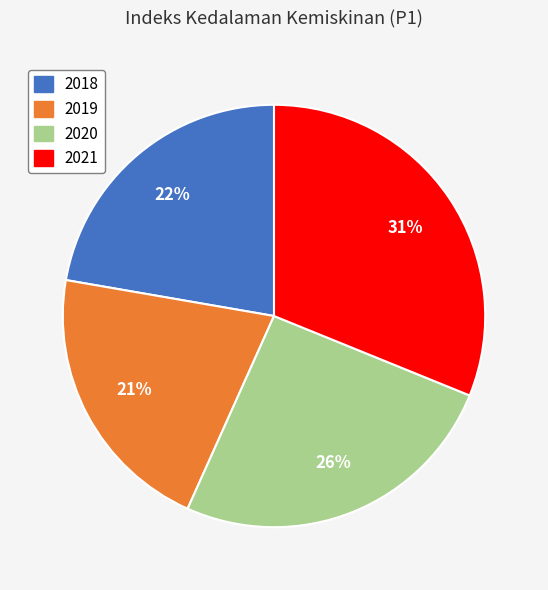

To the nearest percent, what is the combined percentage of 2021 and 2019?

52%